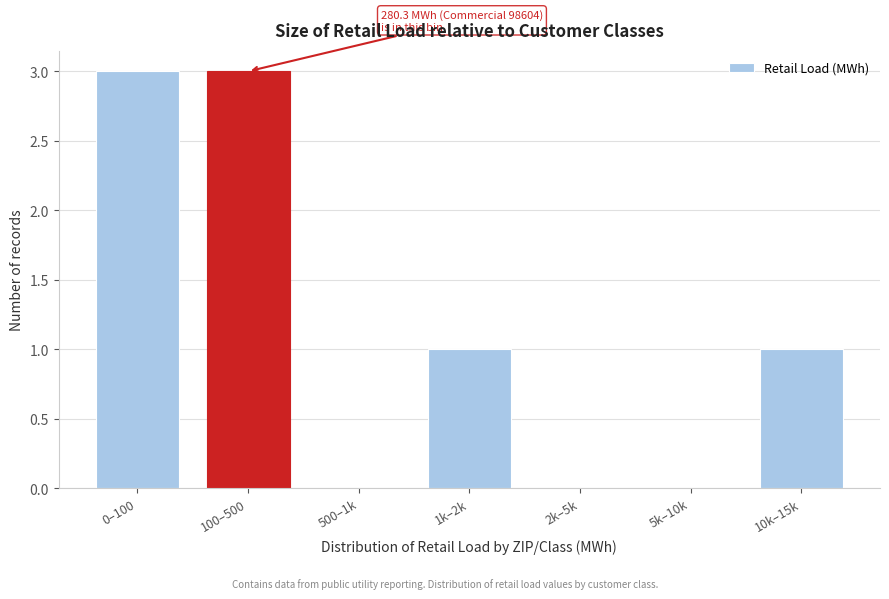

Reading left to right, transcribe all the data shown in this chart.

0–100=3	100–500=3	500–1k=0	1k–2k=1	2k–5k=0	5k–10k=0	10k–15k=1